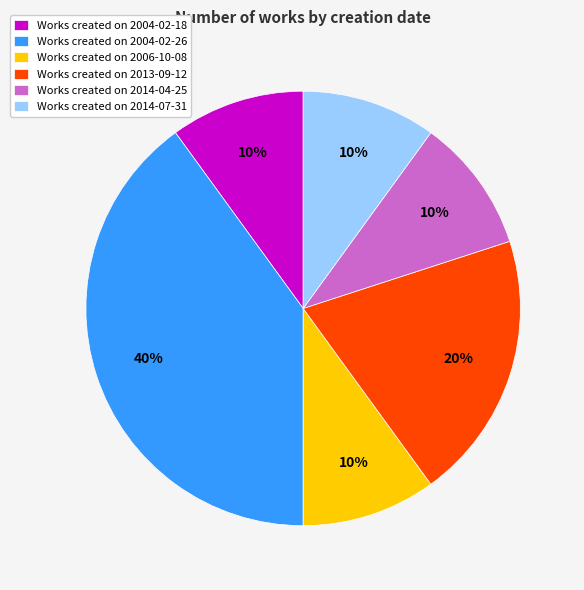

Which has a higher value, Works created on 2013-09-12 or Works created on 2004-02-18?

Works created on 2013-09-12